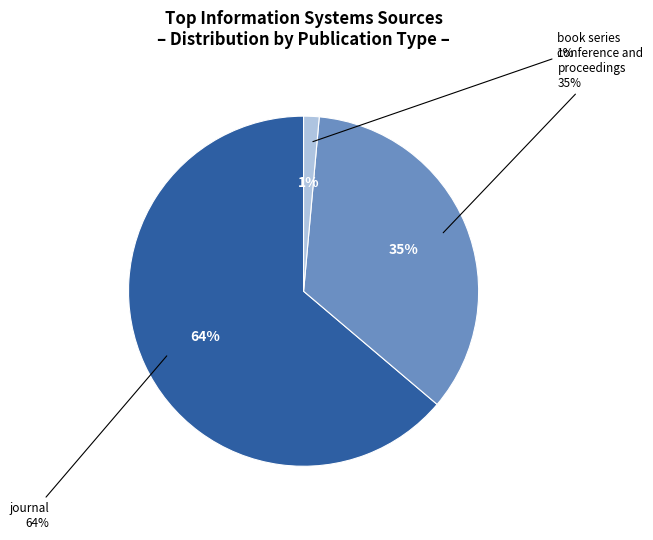

To the nearest percent, what is the average slice percentage?

33%